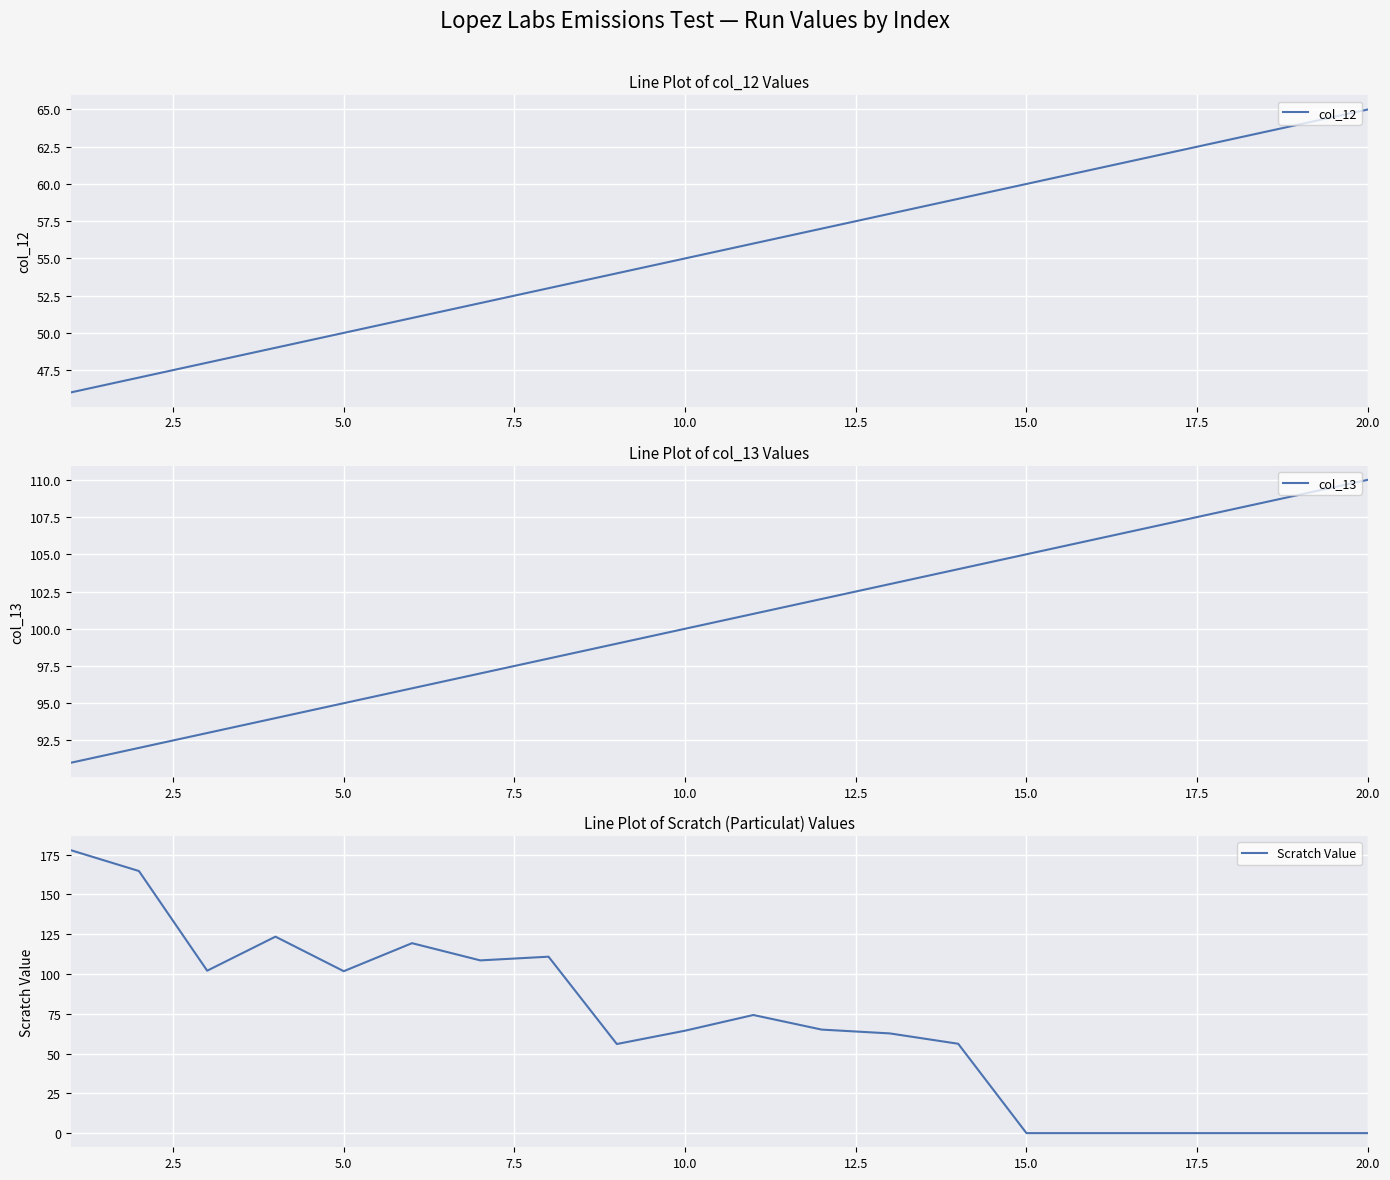

What is the lowest value of the col_12 series?

46